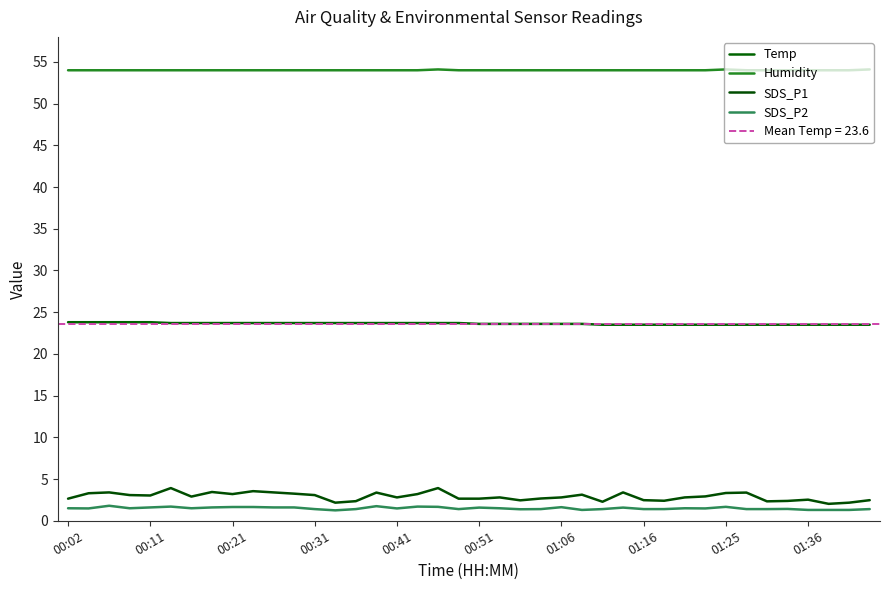

What is the spread (max minus min) of values at 30?

52.5